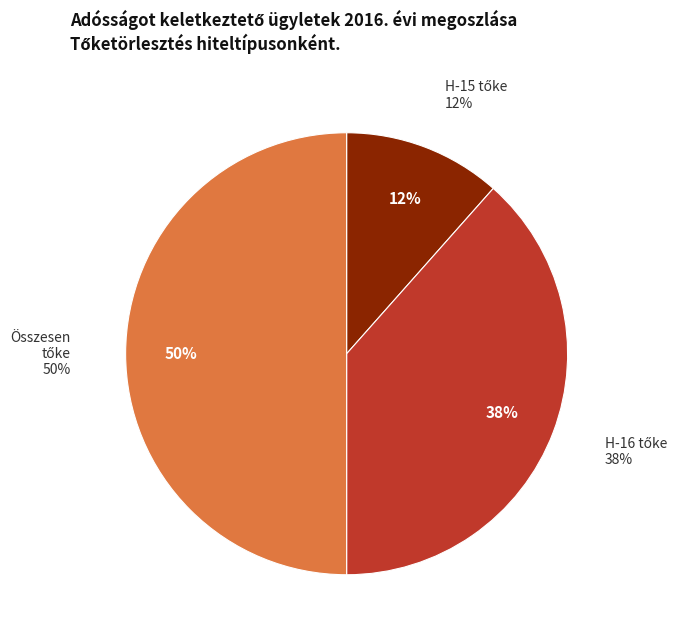

Does any single category account for the majority?

No